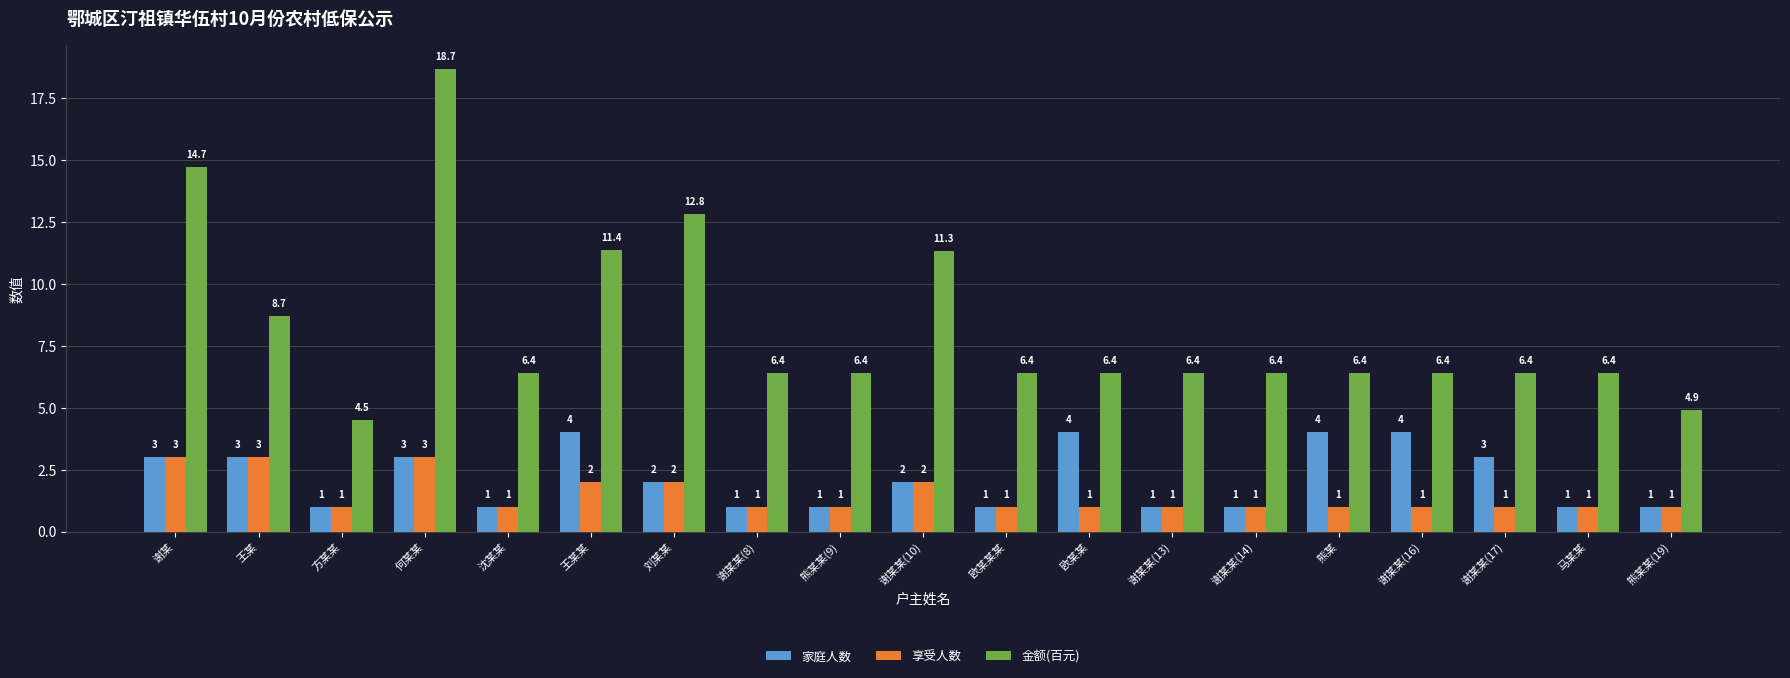

What is the difference between the maximum and minimum values in the 家庭人数 series?

3.0